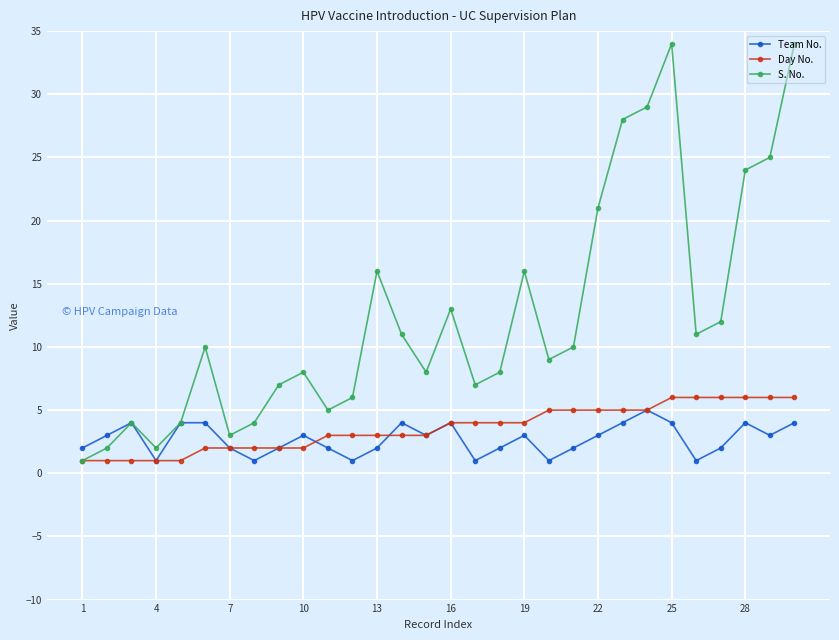

What are all the series names shown in the legend?

Team No., Day No., S. No.